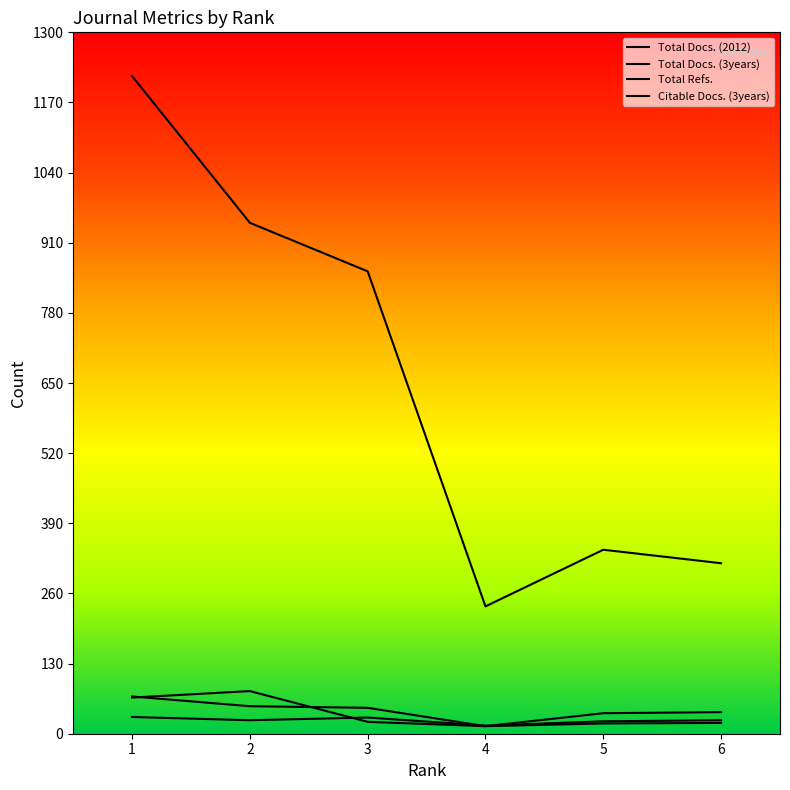

At which category does Total Docs. (3years) reach its first local valley?

4